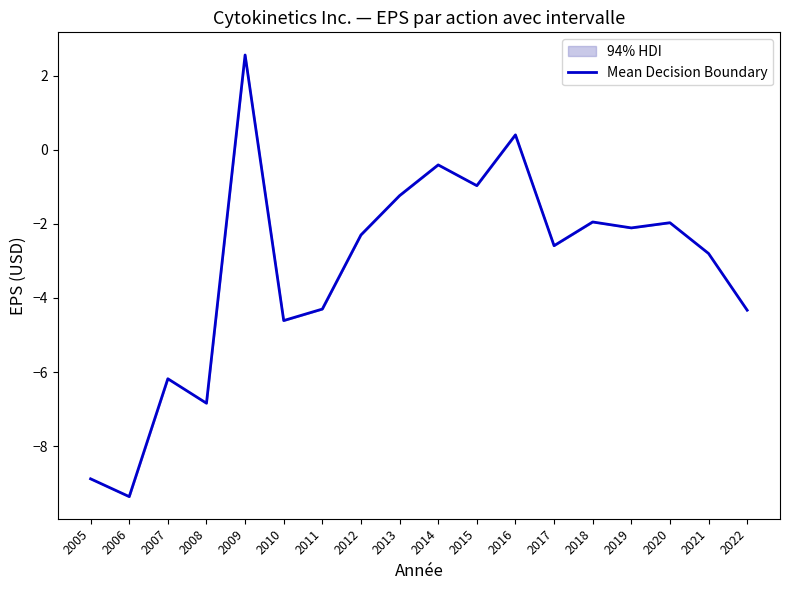

What is the difference between the values at 2019 and 2009?

4.7